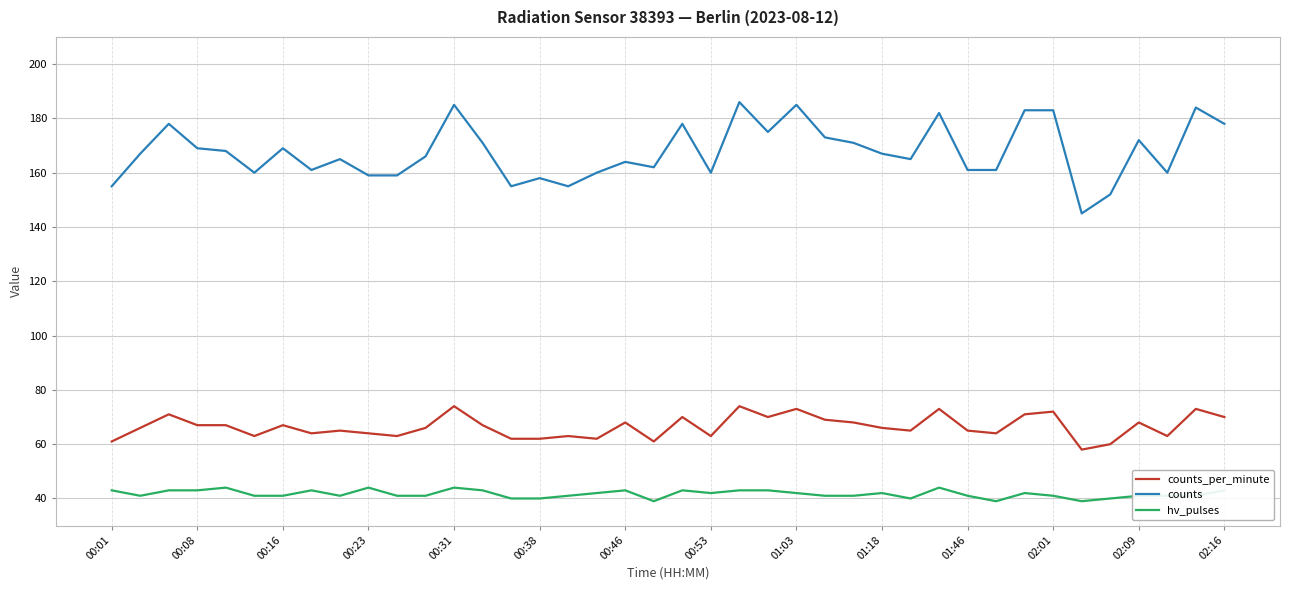

True or false: hv_pulses and counts intersect in this chart.

False